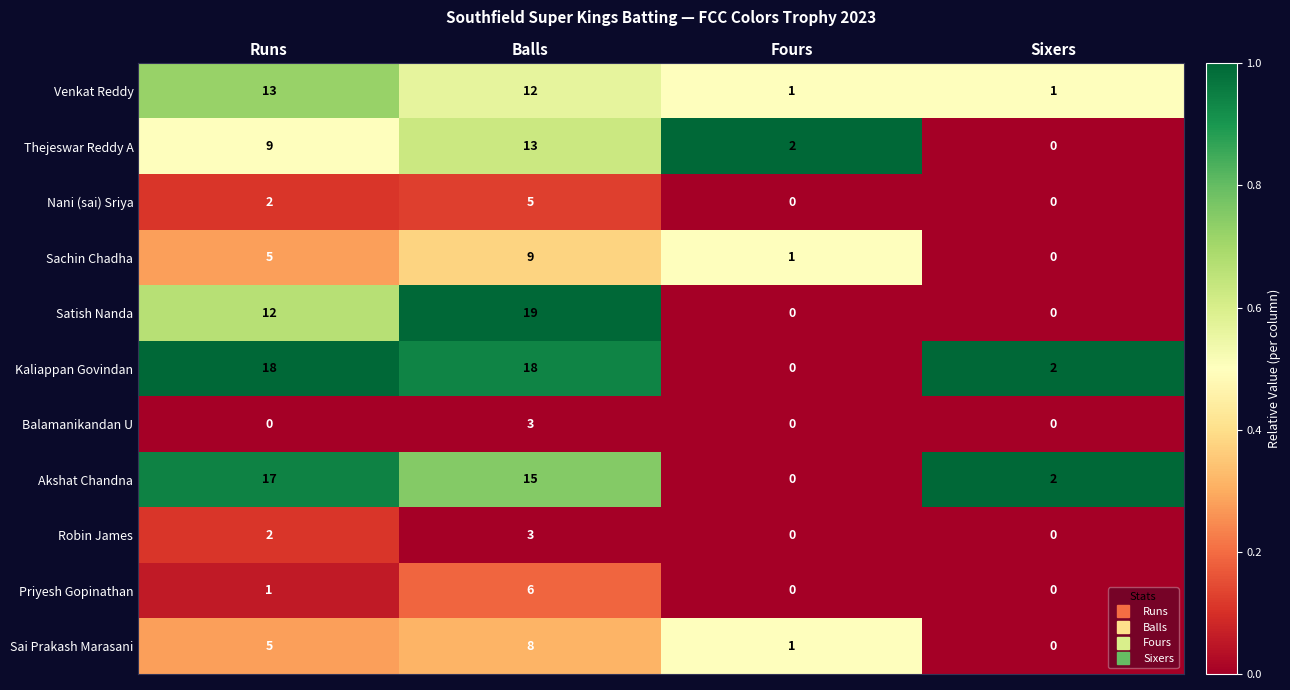

What is the total value across all series at Fours?

5